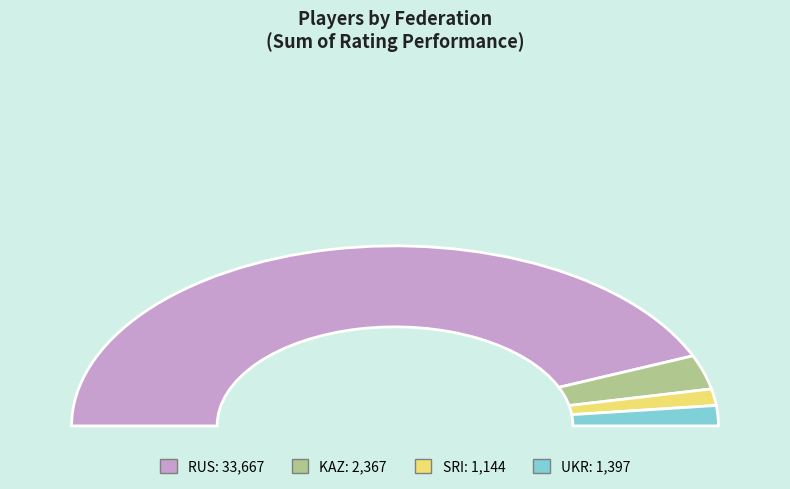

Does KAZ account for over 50% of the chart?

No